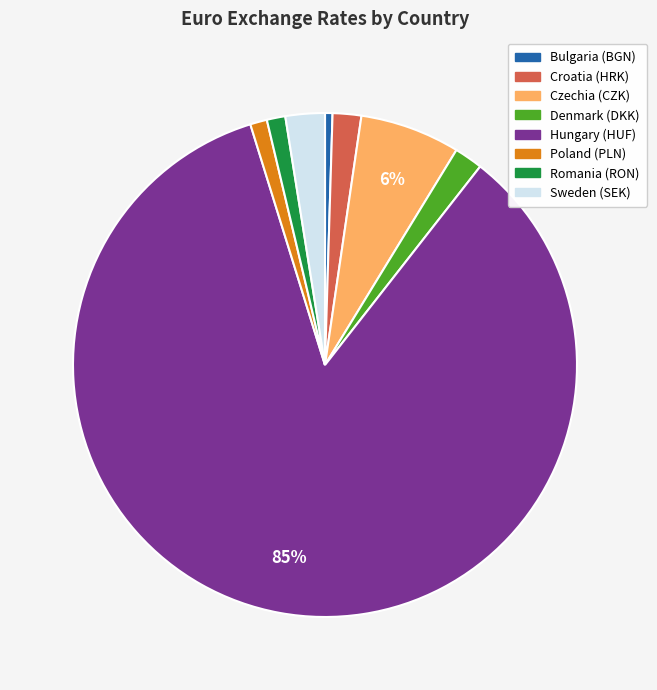

To the nearest percent, what percentage of the pie is Poland (PLN)?

1%